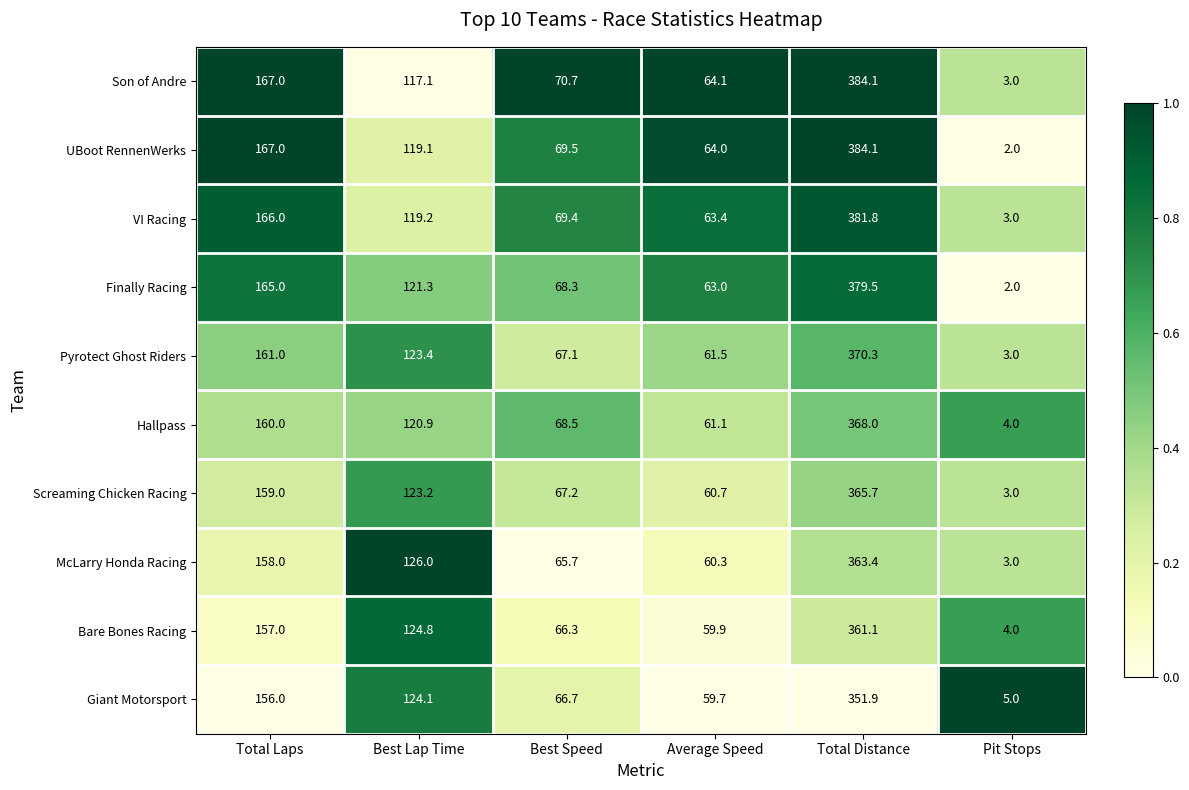

True or false: Bare Bones Racing has a value of 124.8 at Best Lap Time.

True